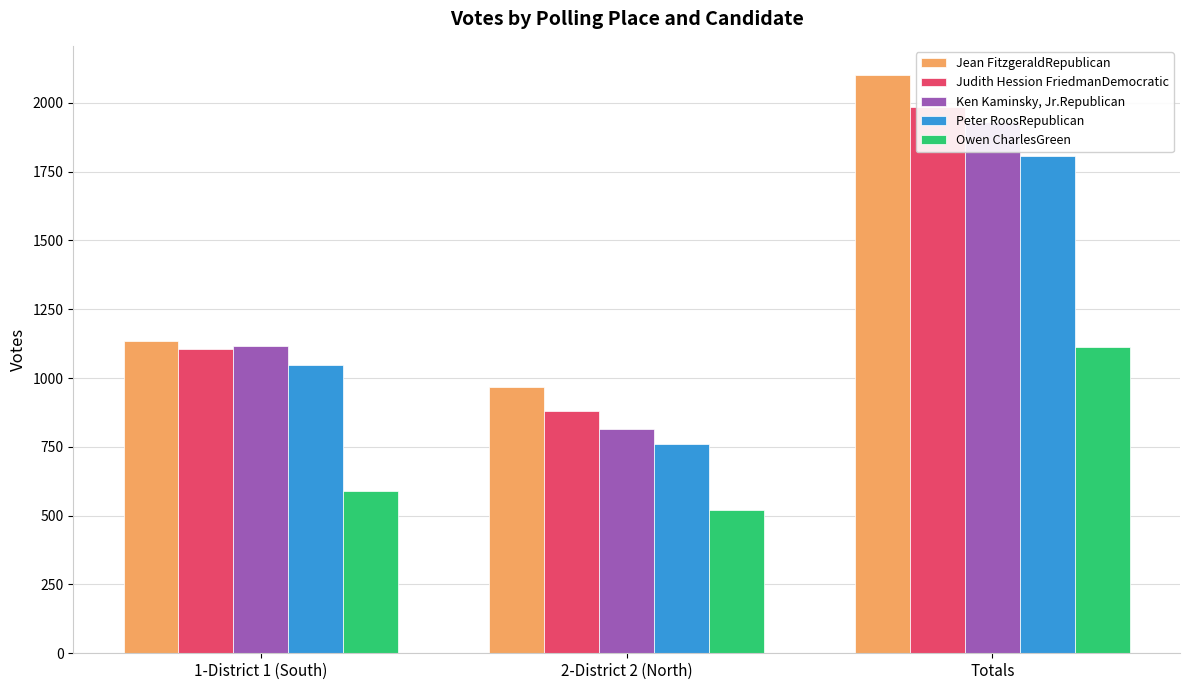

Reading left to right, extract all data points from this chart.

Jean FitzgeraldRepublican: 1133	969	2102
Judith Hession FriedmanDemocratic: 1106	880	1986
Ken Kaminsky, Jr.Republican: 1115	816	1931
Peter RoosRepublican: 1048	760	1808
Owen CharlesGreen: 591	522	1113